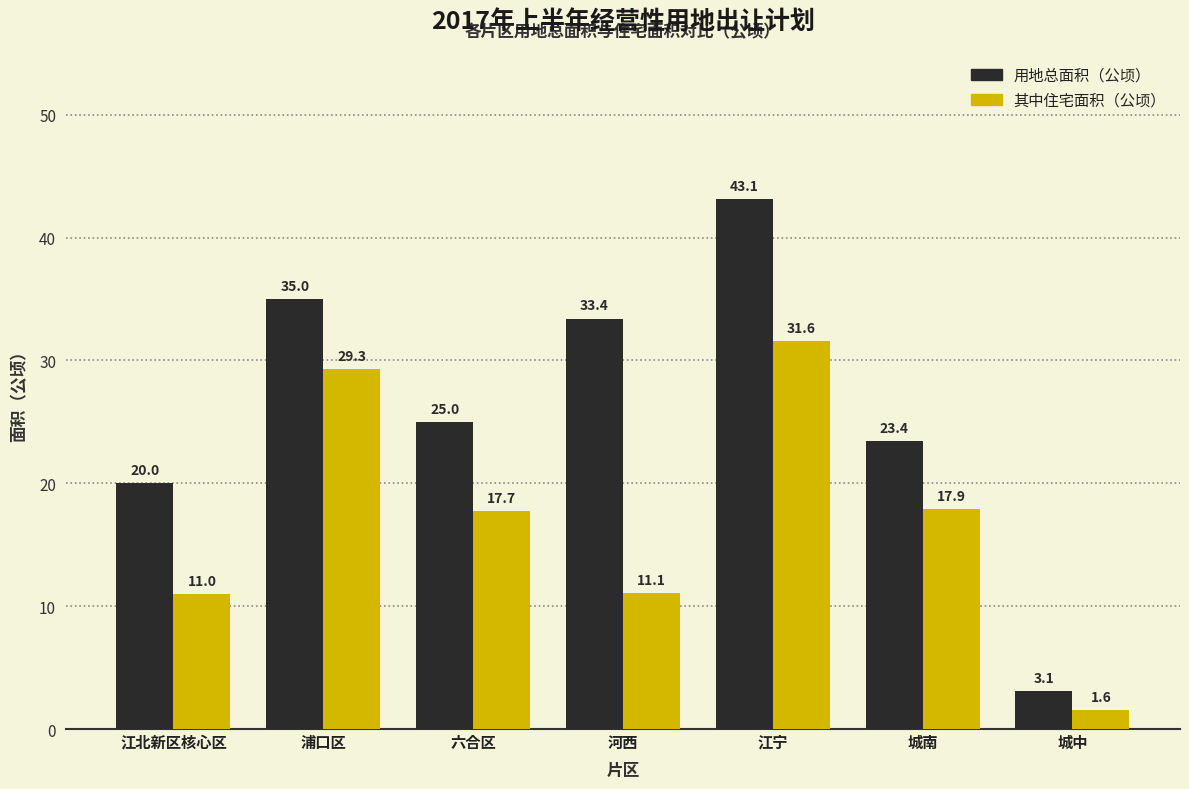

Which series has the largest total across all categories?

用地总面积（公顷）